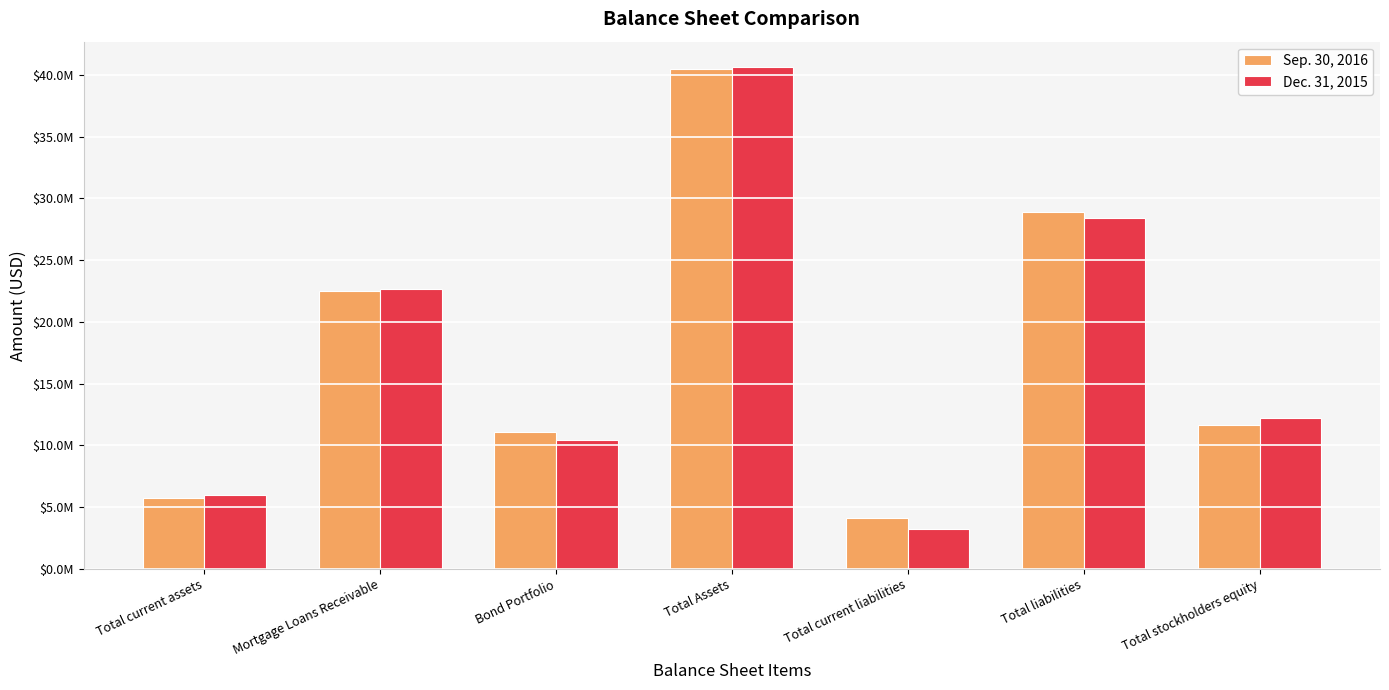

What is the difference between the maximum and minimum values in the Dec. 31, 2015 series?

37370898